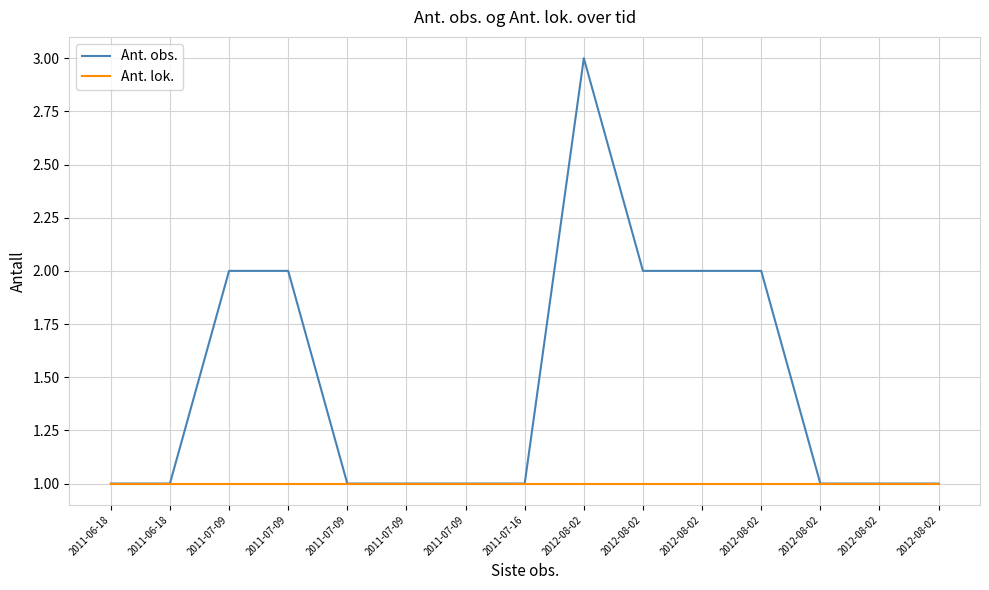

What are all the series names shown in the legend?

Ant. obs., Ant. lok.